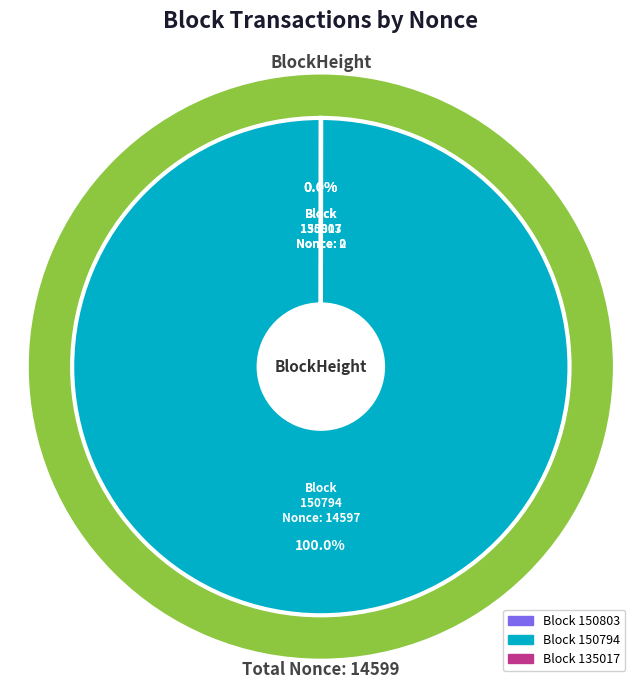

Is there any slice that represents more than half of the pie?

Yes